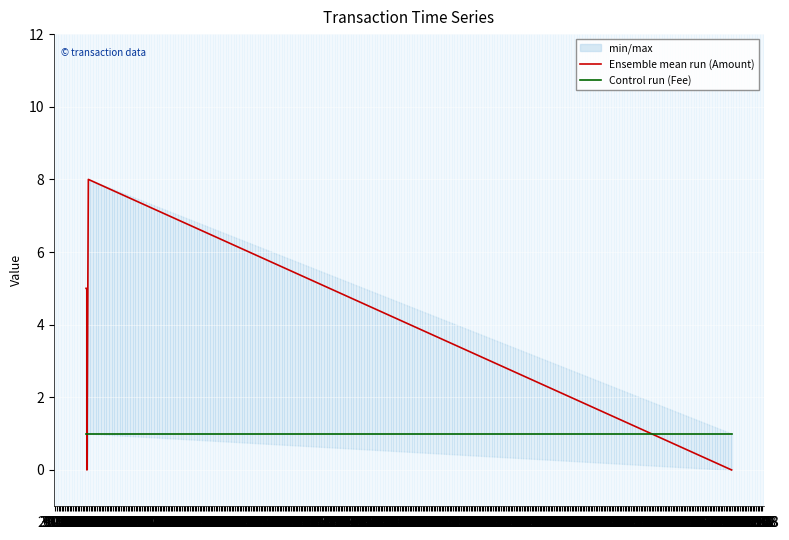

List the series in order of their peak value, highest first.

Ensemble mean run (Amount), Control run (Fee)